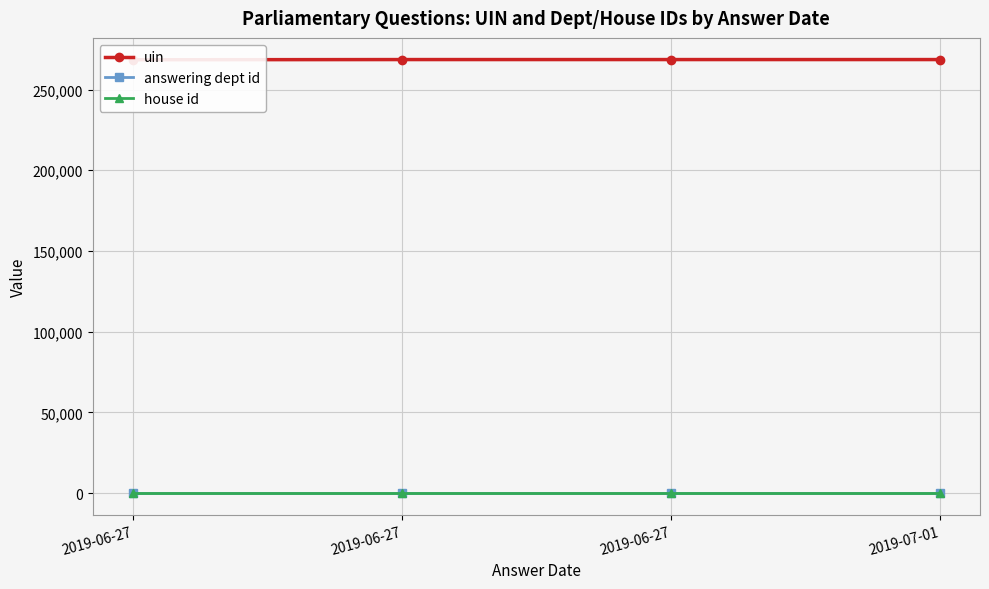

What is the label of the 3rd point from the left?

2019-06-27